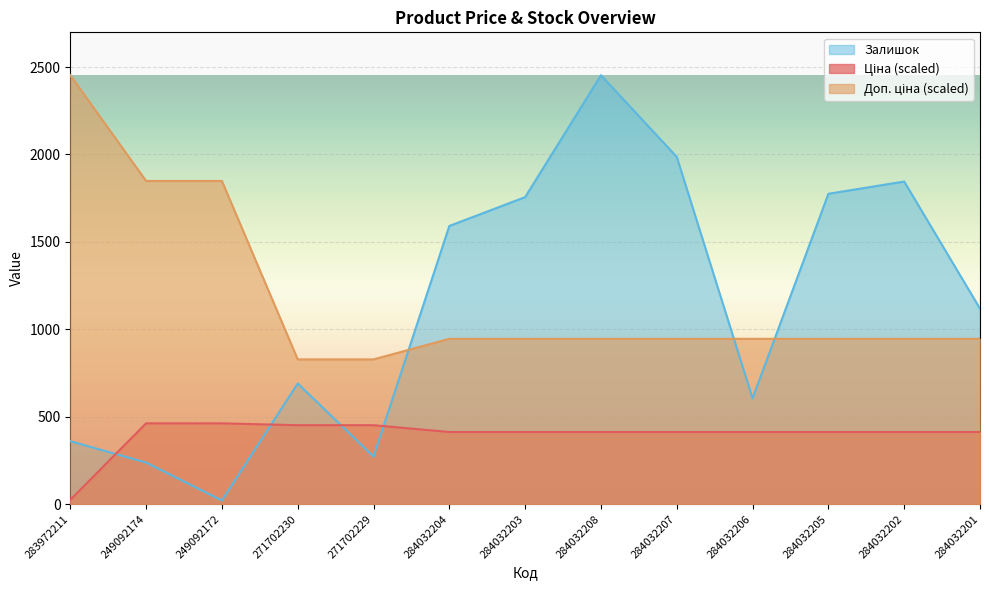

What is the label of the 11th point from the left?

284032205